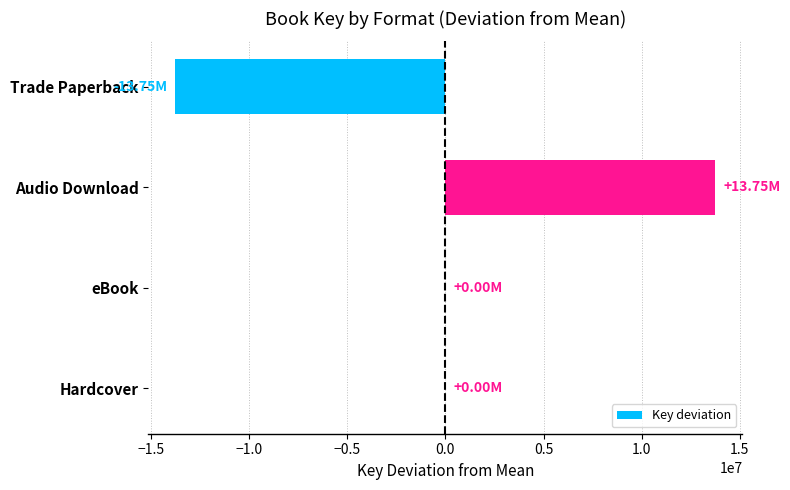

At which category does the chart reach its peak across all series?

Audio Download